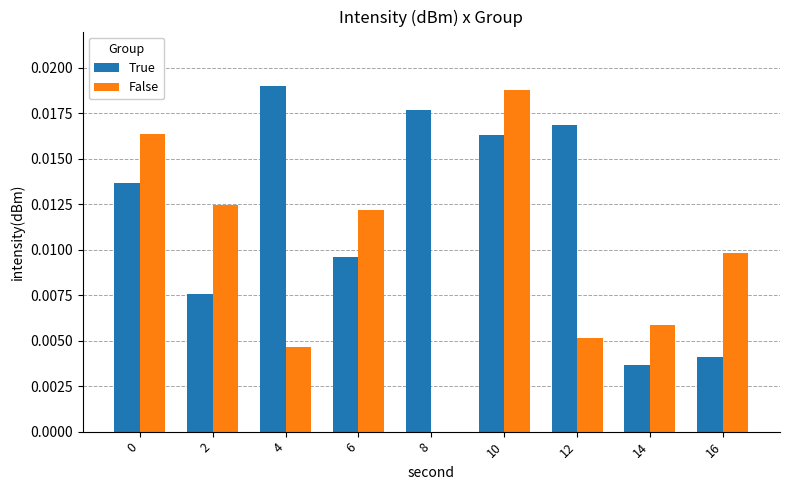

How many data points does each series have?

9